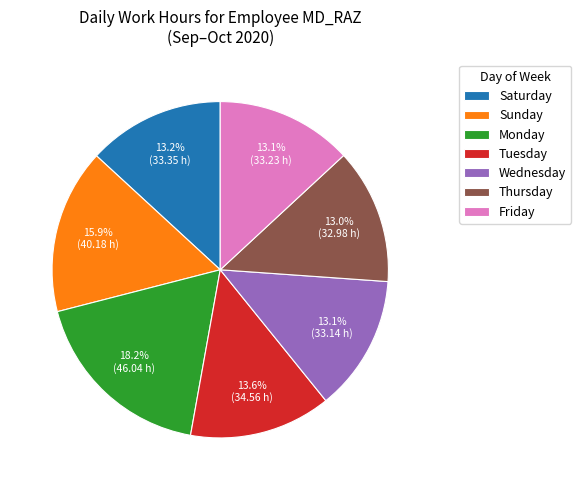

Which slice is the largest?

Monday